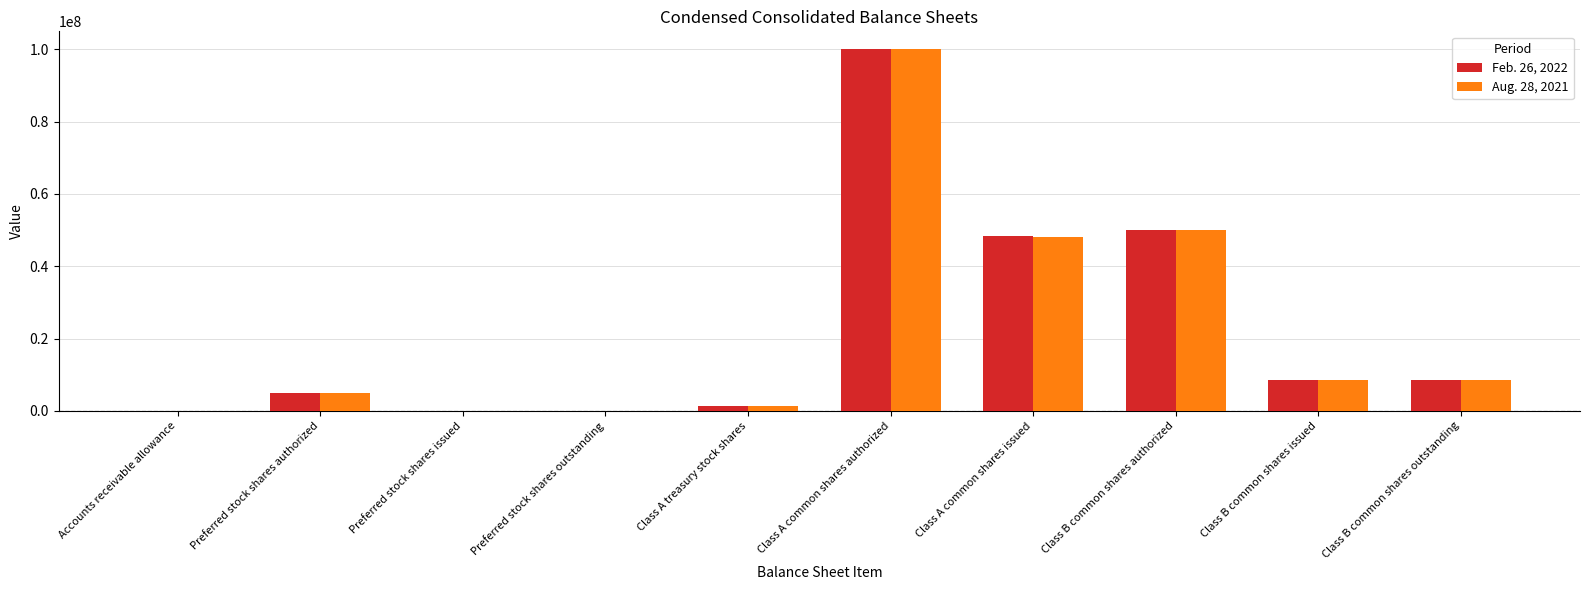

What are all the series names shown in the legend?

Feb. 26, 2022, Aug. 28, 2021